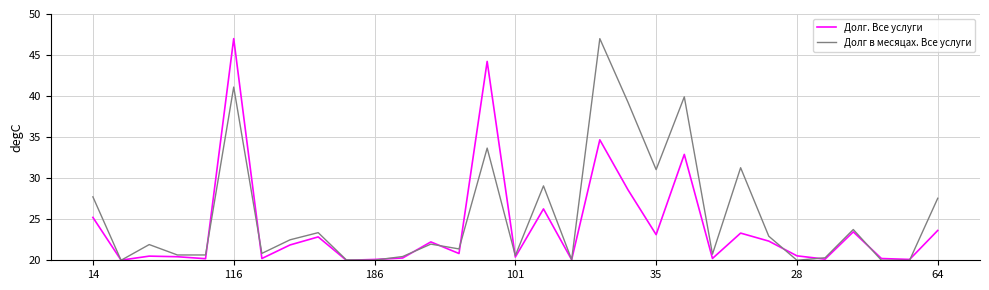

What is the sum of all Долг. Все услуги values?

745.9